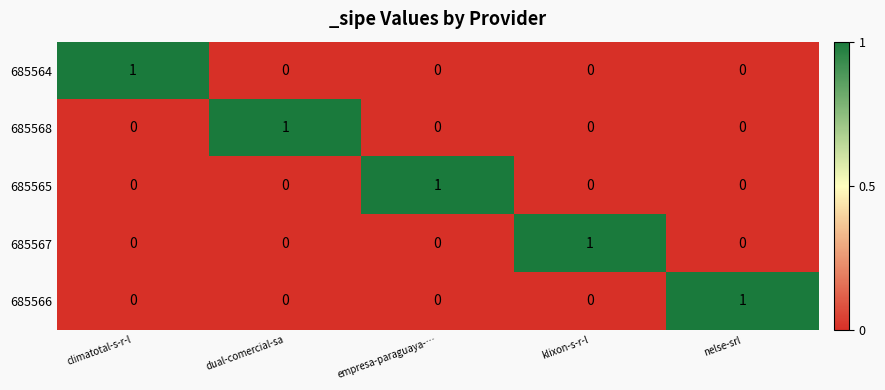

The value of 685564 at nelse-srl is 0. True or false?

True